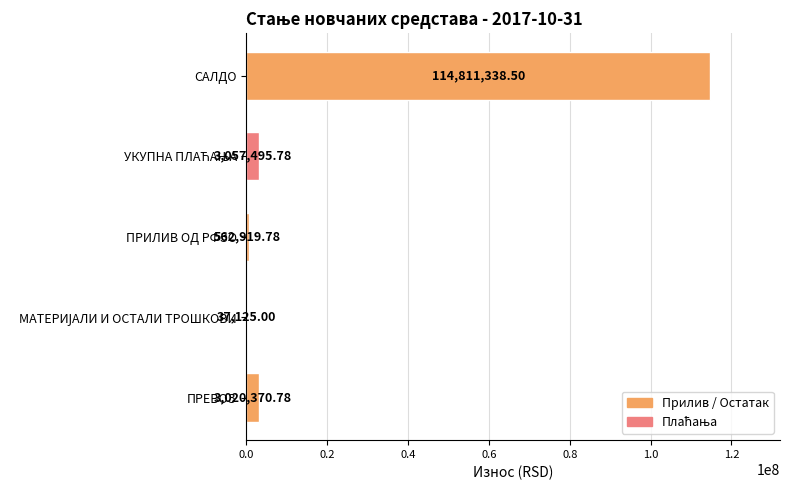

What is the sum of all values?

121489249.8